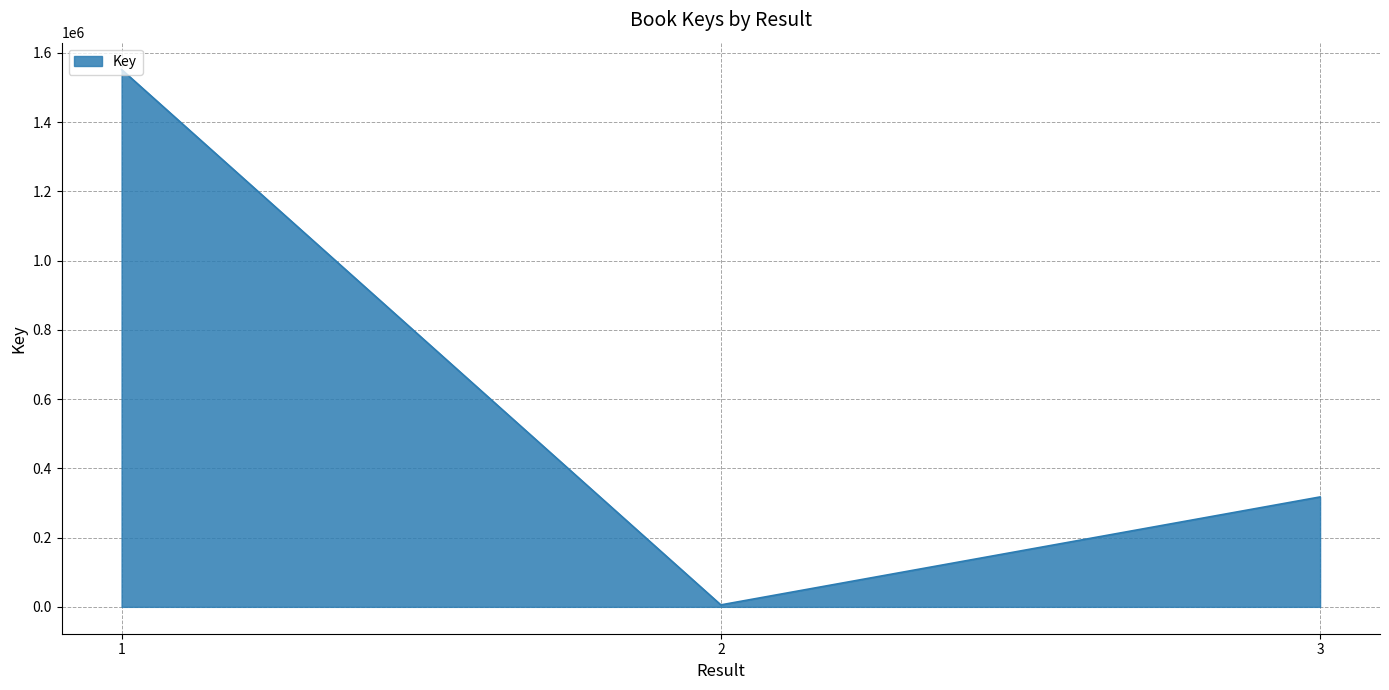

Is it true that the value at 1 is 1552083?

True